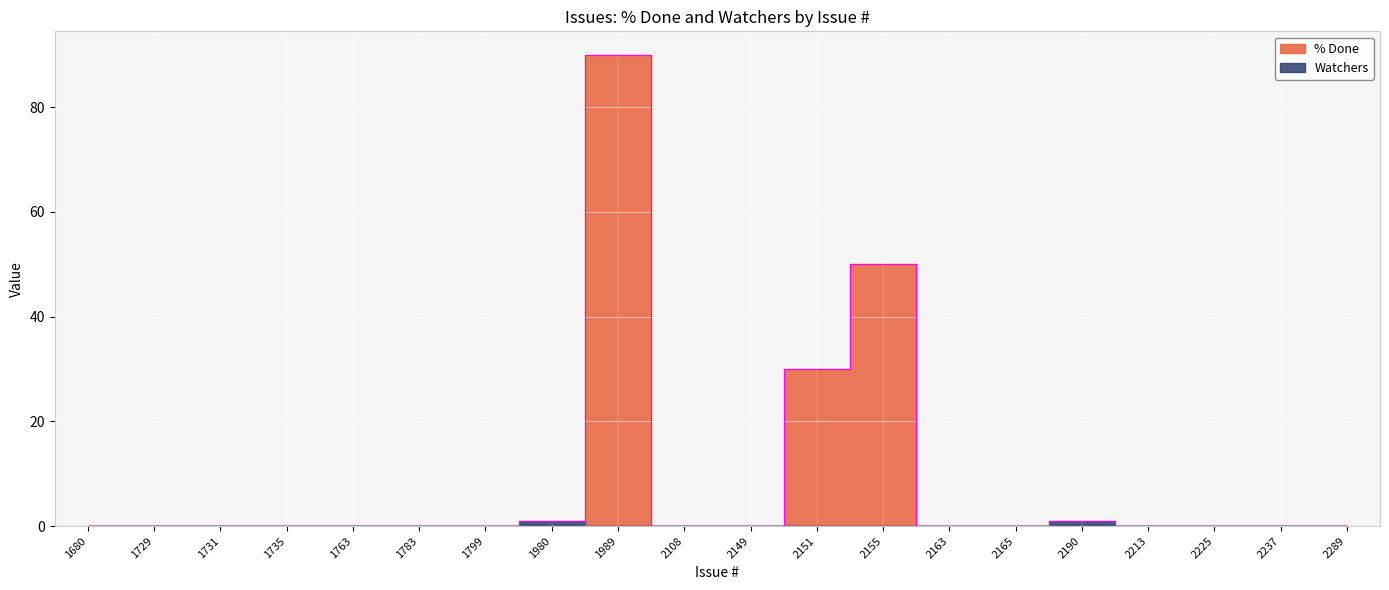

True or false: % Done and Watchers cross at least once.

True